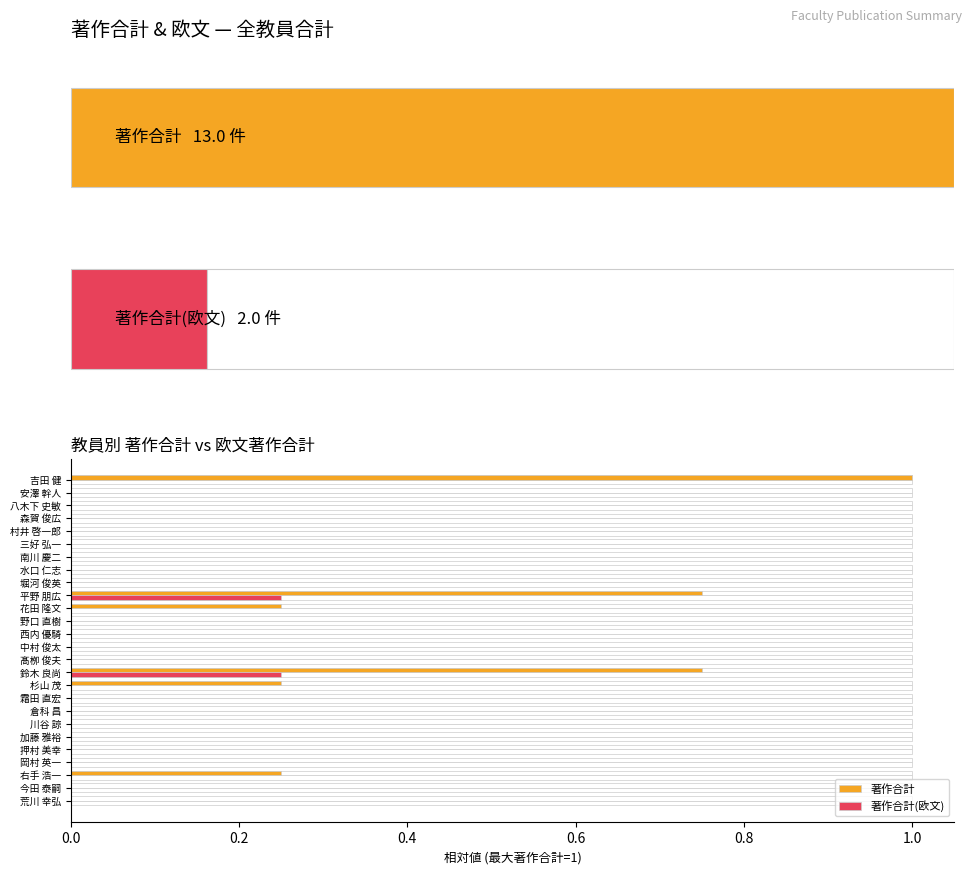

What are all the series names shown in the legend?

著作合計, 著作合計(欧文)